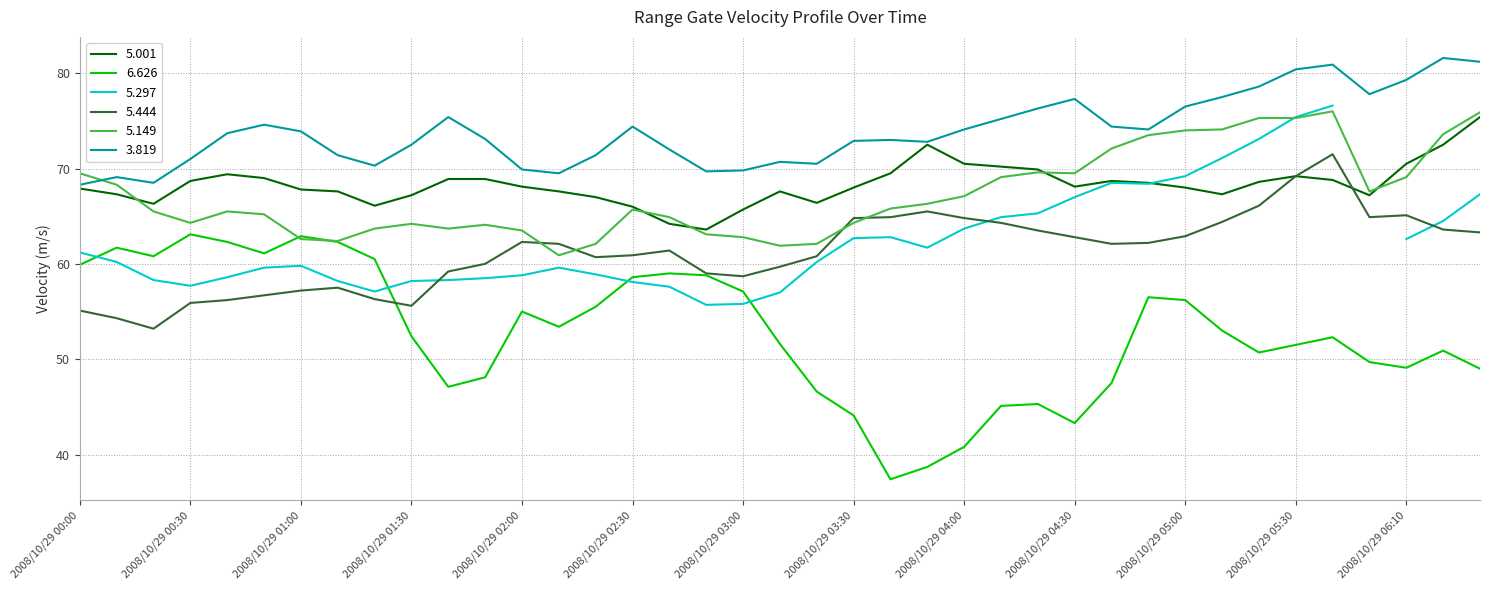

The 6.626 series shows 23.5 at 2008/10/29 06:00. True or false?

False